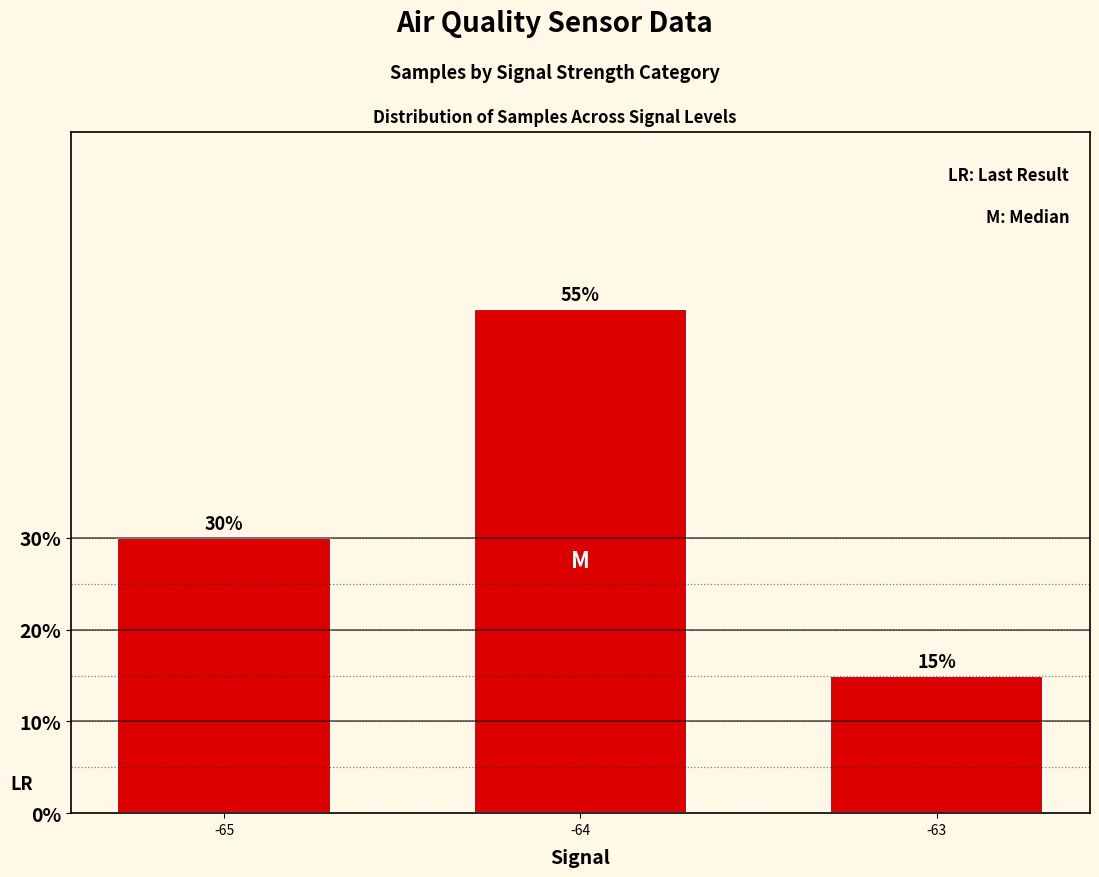

Reading left to right, list all the values displayed in this chart.

-65=30.0	-64=55.0	-63=15.0